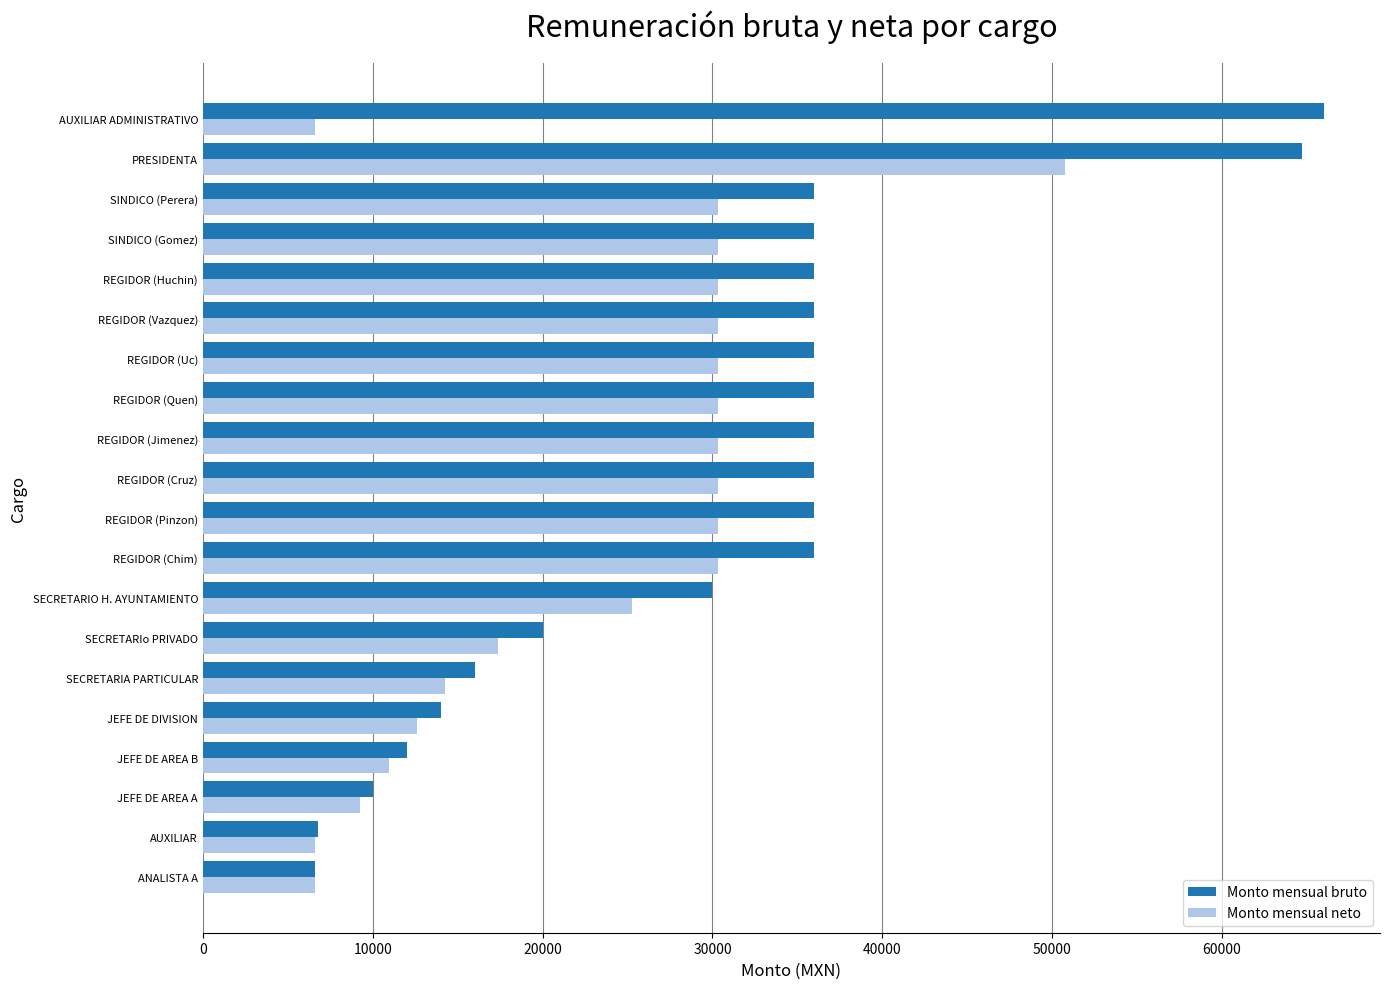

At how many categories does at least one series exceed 47360?

2